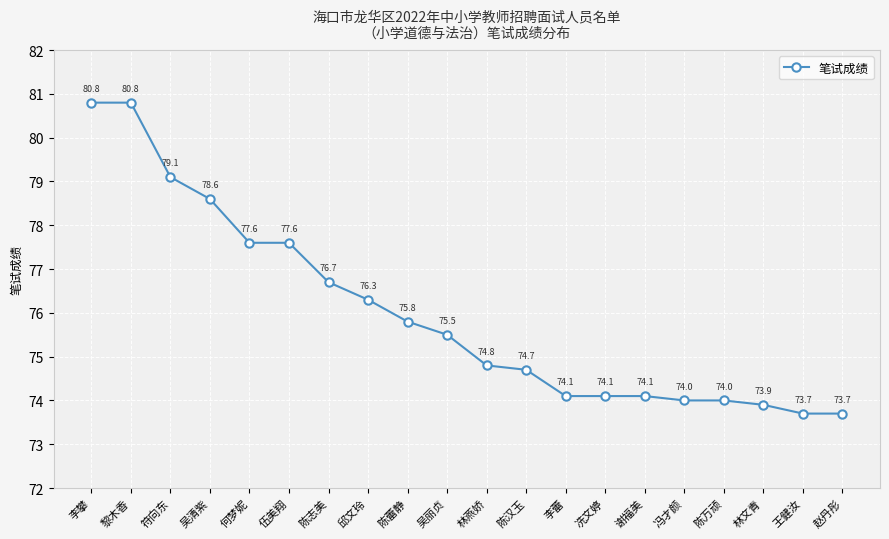

Reading left to right, extract all data points from this chart.

李攀=80.8	黎木香=80.8	符向东=79.1	吴清紫=78.6	何梦妮=77.6	伍美翔=77.6	陈志美=76.7	邱文玲=76.3	陈蕾静=75.8	吴丽贞=75.5	林燕娇=74.8	陈汉玉=74.7	李蕾=74.1	冼文婷=74.1	谢福美=74.1	冯才颜=74.0	陈万顽=74.0	林文青=73.9	王健汝=73.7	赵丹彤=73.7